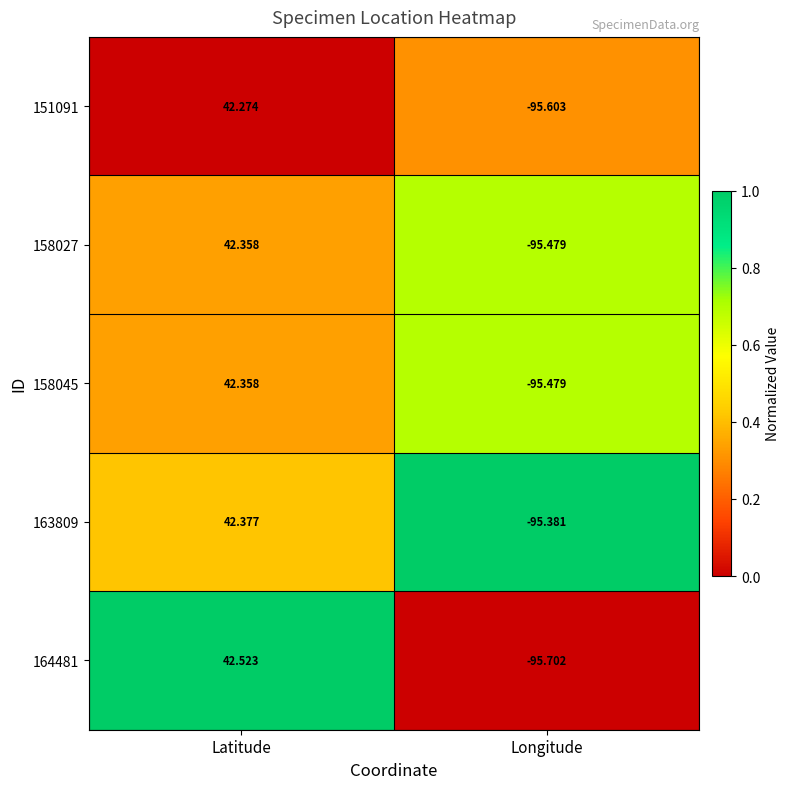

At which label does 151091 first exceed 42?

Latitude